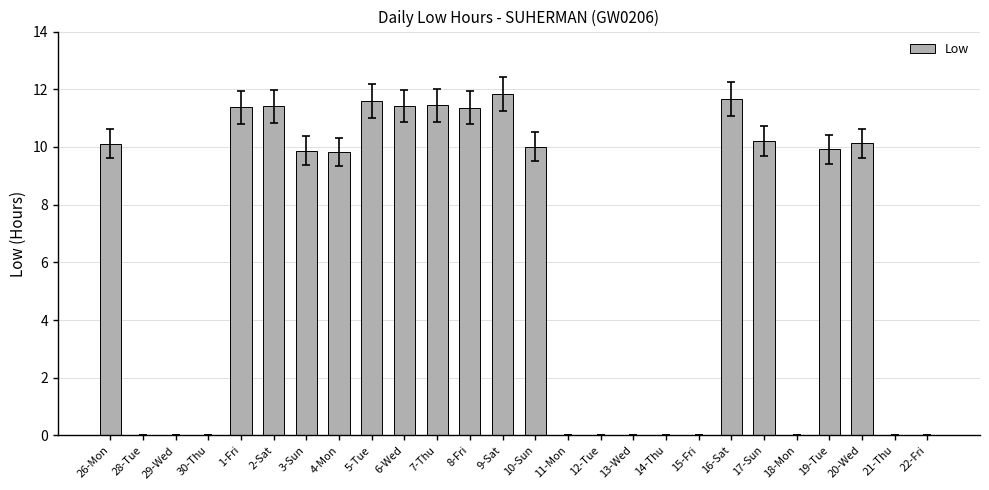

What is the difference between the values at 7-Thu and 19-Tue?

1.5